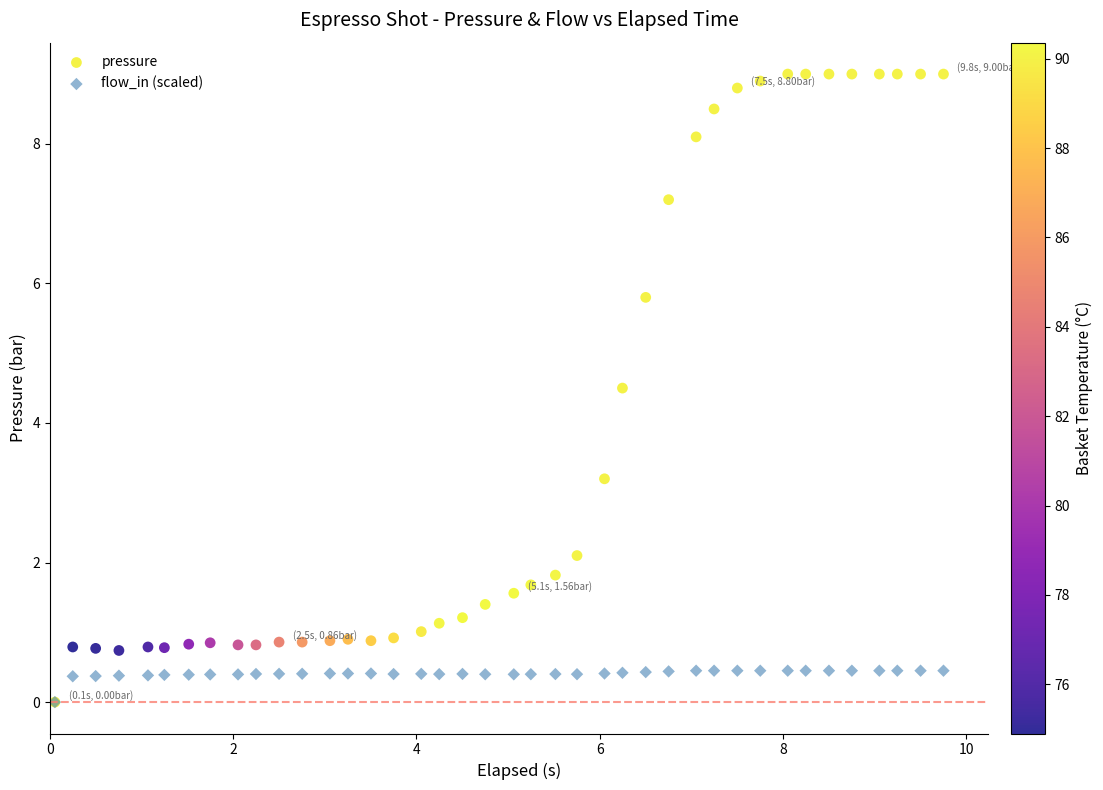

In the pressure series, what Y value is closest to 4?

4.5